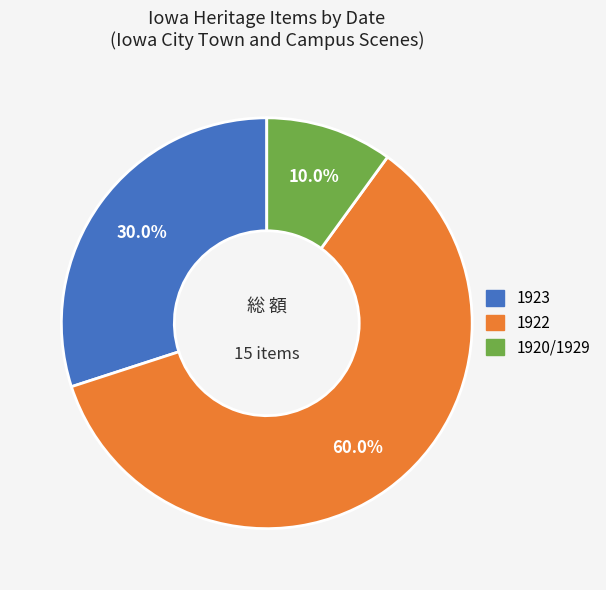

Is there any slice that represents more than half of the pie?

Yes